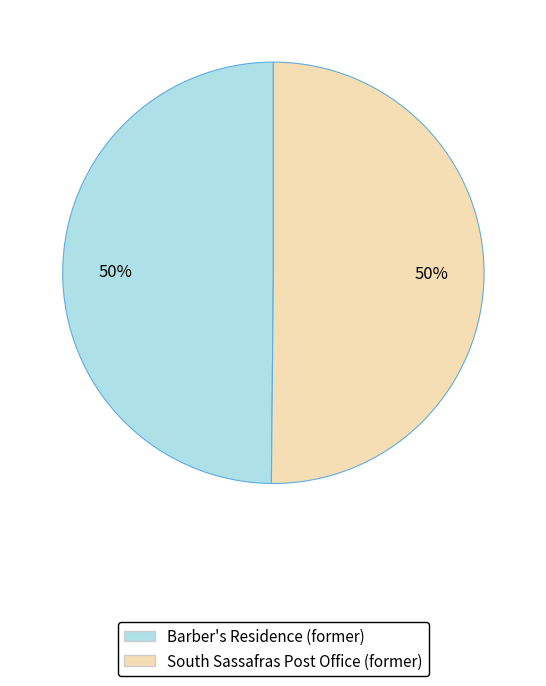

What is the ratio of the value at South Sassafras Post Office (former) to the value at Barber's Residence (former)?

1.0